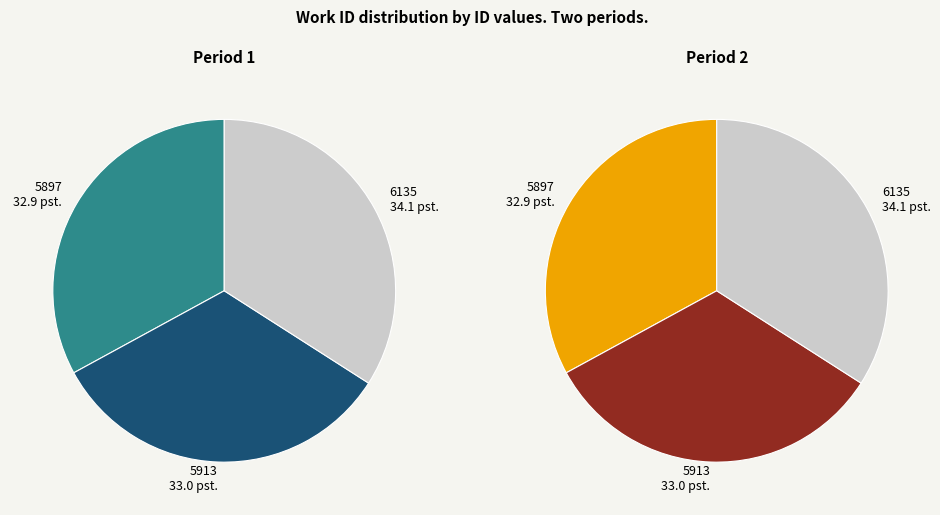

Count the number of slices in the pie.

3